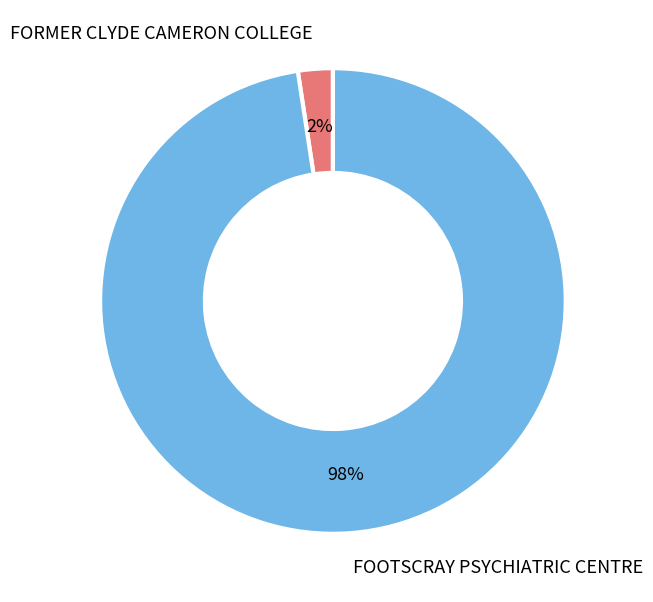

Do FORMER CLYDE CAMERON COLLEGE and FOOTSCRAY PSYCHIATRIC CENTRE together represent more than half of the pie?

Yes